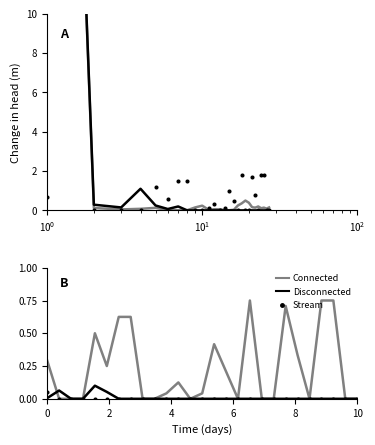

Which series has the largest total across all categories?

Connected